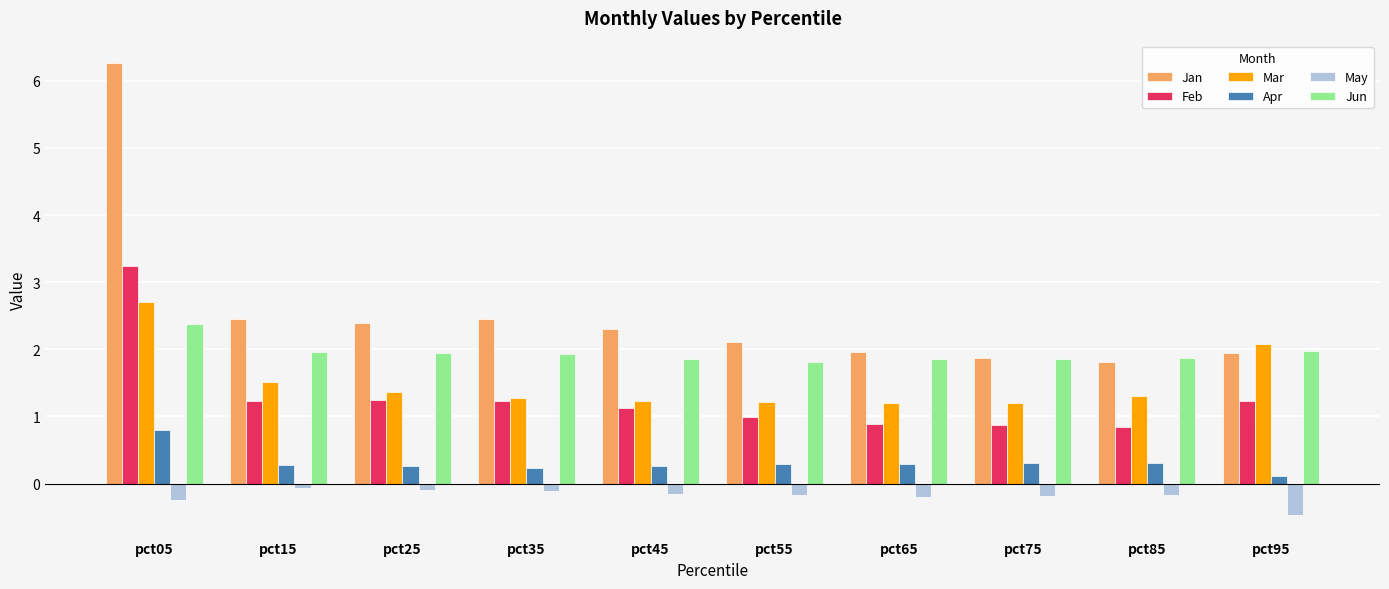

What is the sum of all Jun values?

19.5